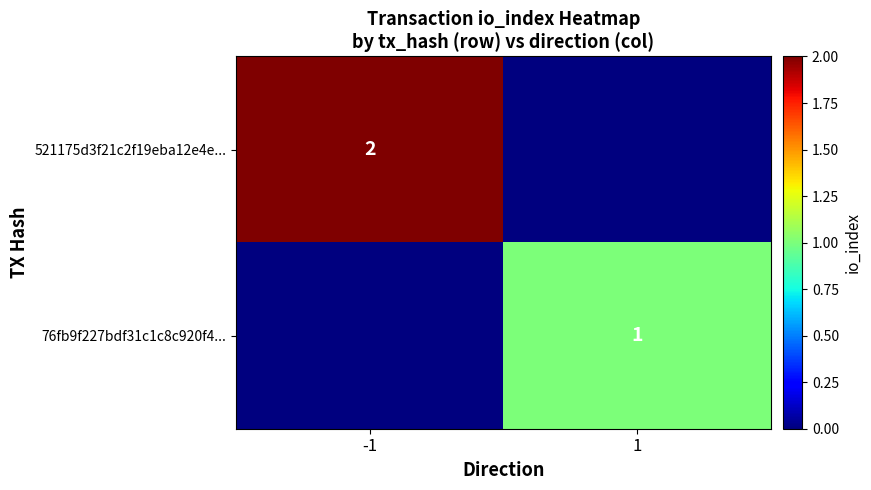

The value of 76fb9f227bdf31c1c8c920f4... at 1 is 1. True or false?

True